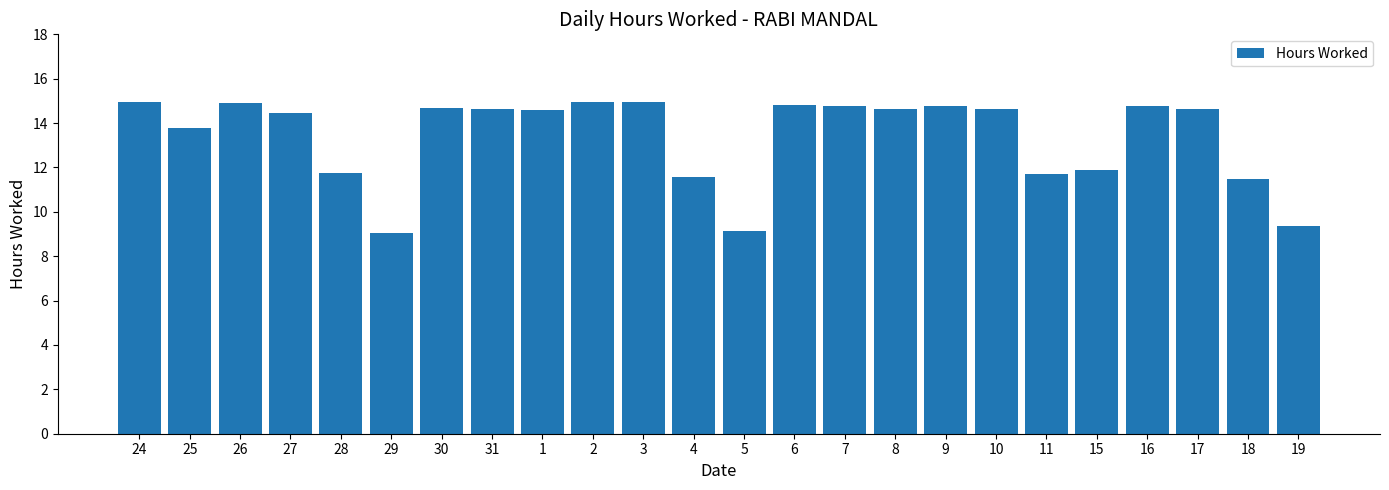

What is the minimum value shown in the chart?

9.1